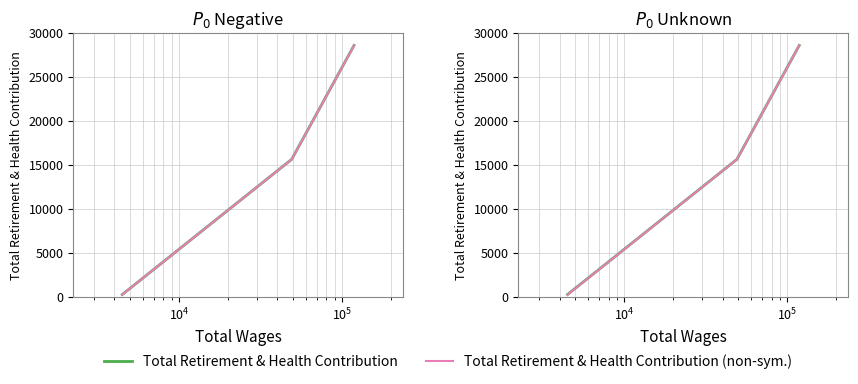

Rank the series by their maximum value, from lowest to highest.

Total Retirement & Health Contribution, Total Retirement & Health Contribution (non-sym.)